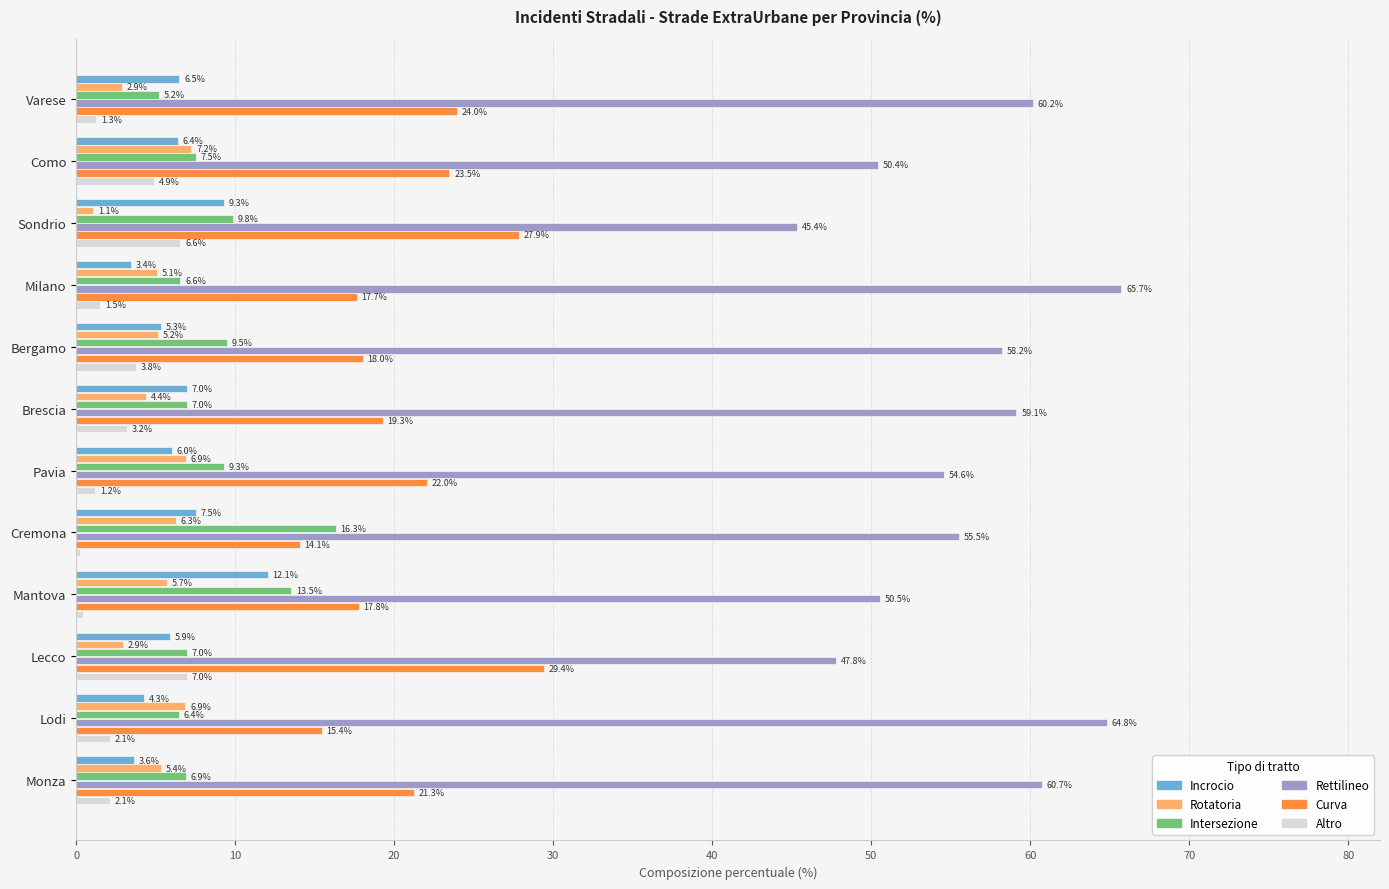

Which category has the lowest value in the Altro series?

Cremona